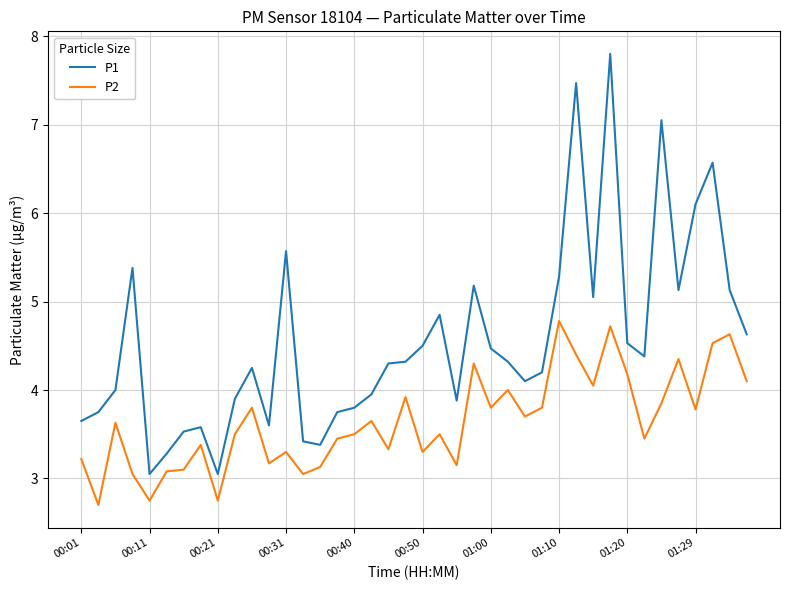

Which series has the largest total across all categories?

P1